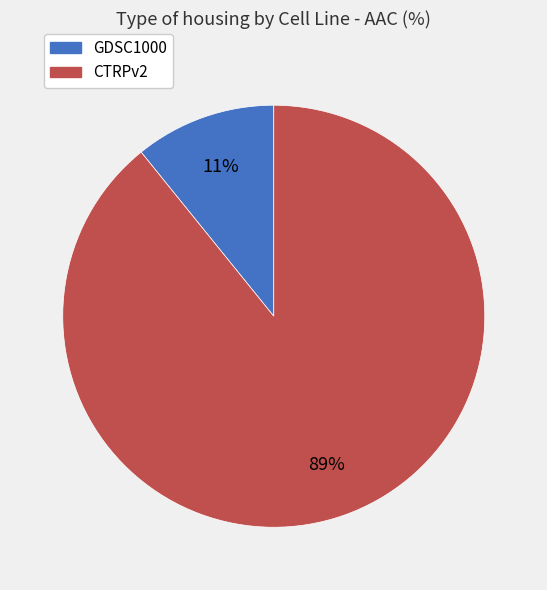

Is it true that GDSC1000 is 11% of the pie?

True